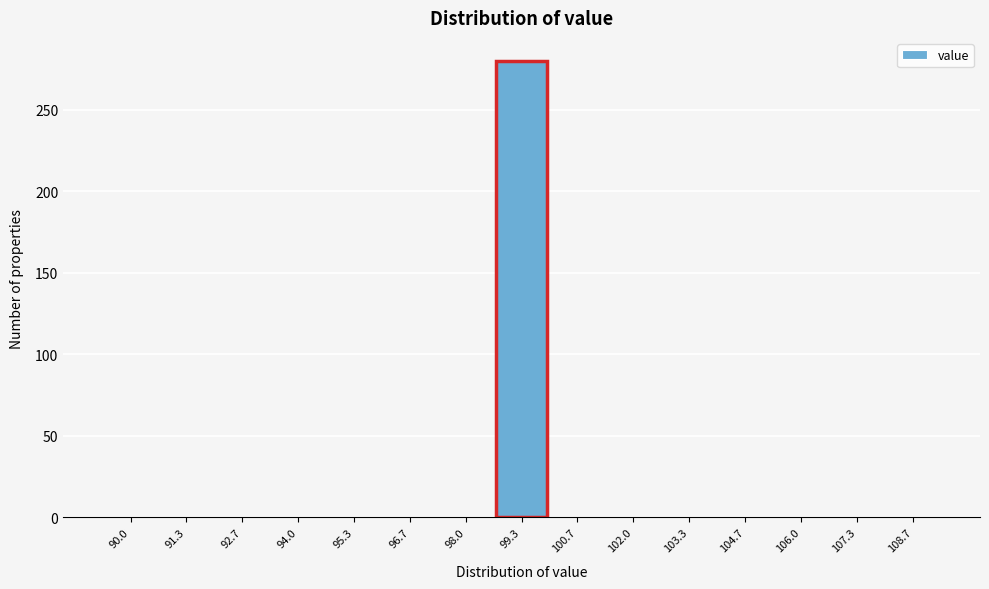

Reading left to right, transcribe all the data shown in this chart.

90.0=0	91.3=0	92.7=0	94.0=0	95.3=0	96.7=0	98.0=0	99.3=280	100.7=0	102.0=0	103.3=0	104.7=0	106.0=0	107.3=0	108.7=0